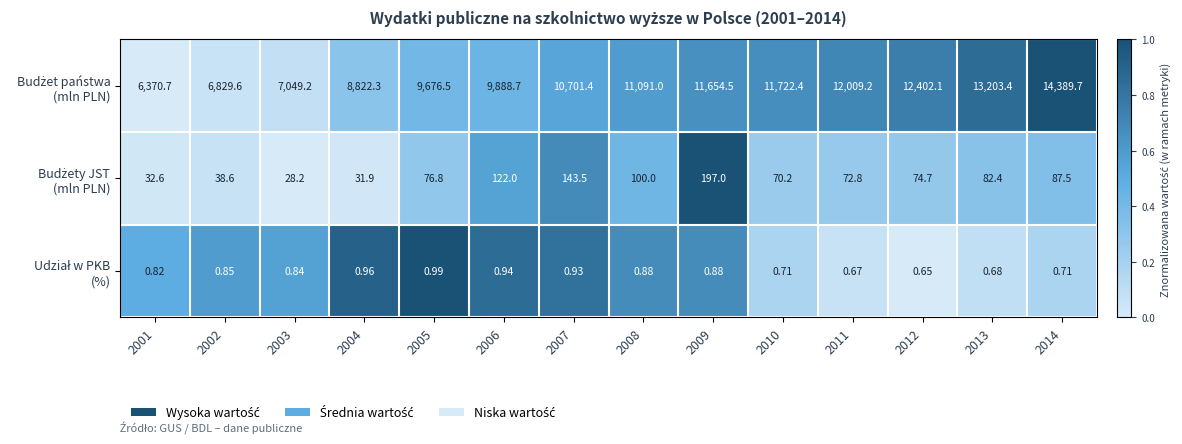

Count the number of data series in this chart.

3